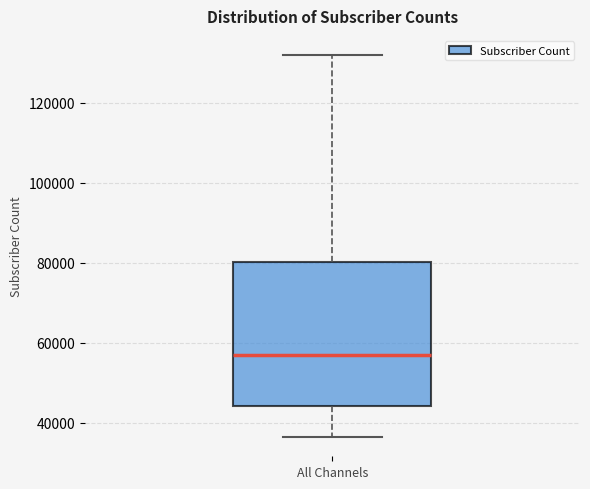

Read this box plot against the y-axis: the position of the median line, the range covered by the box, and the ends of both whiskers. The values are not printed on the chart, so give them approximately, as read against the axis.

median 58000, box 44000 to 80000, whiskers 36000 to 132000